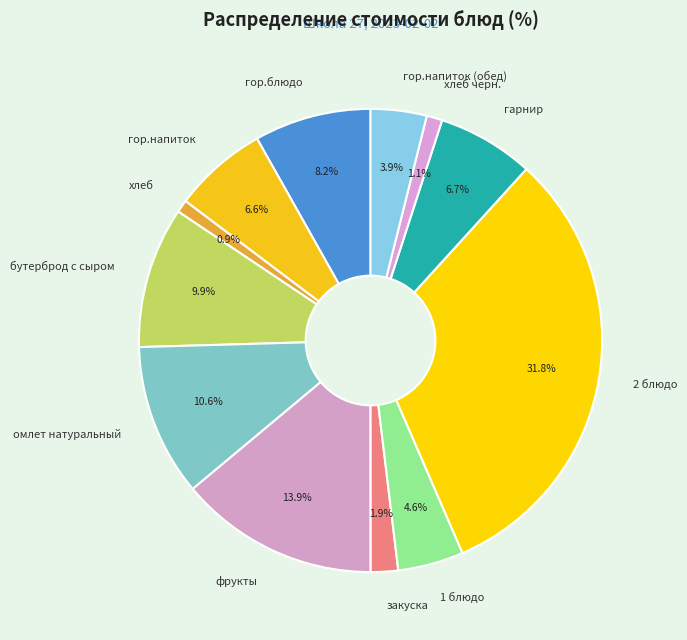

What percentage is the фрукты slice, to the nearest percent?

14%